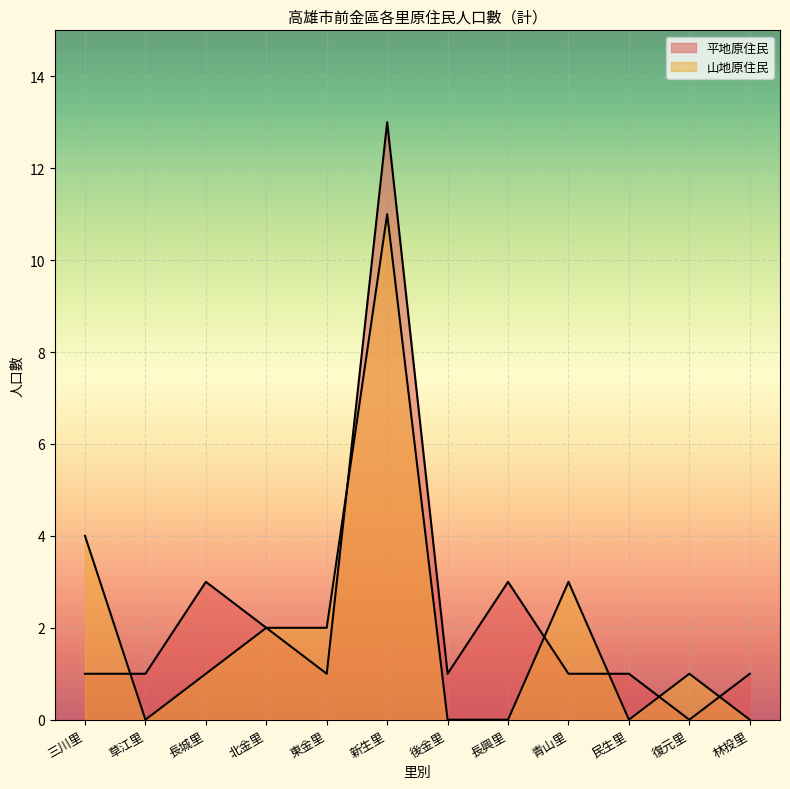

Is the value of 山地原住民 at 草江里 greater than the value of 平地原住民 at 長興里?

No